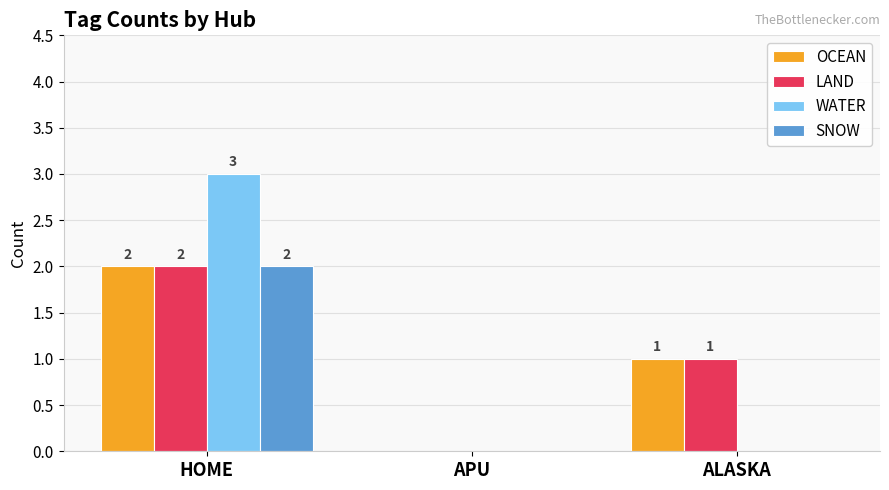

How many distinct data groups are displayed?

4